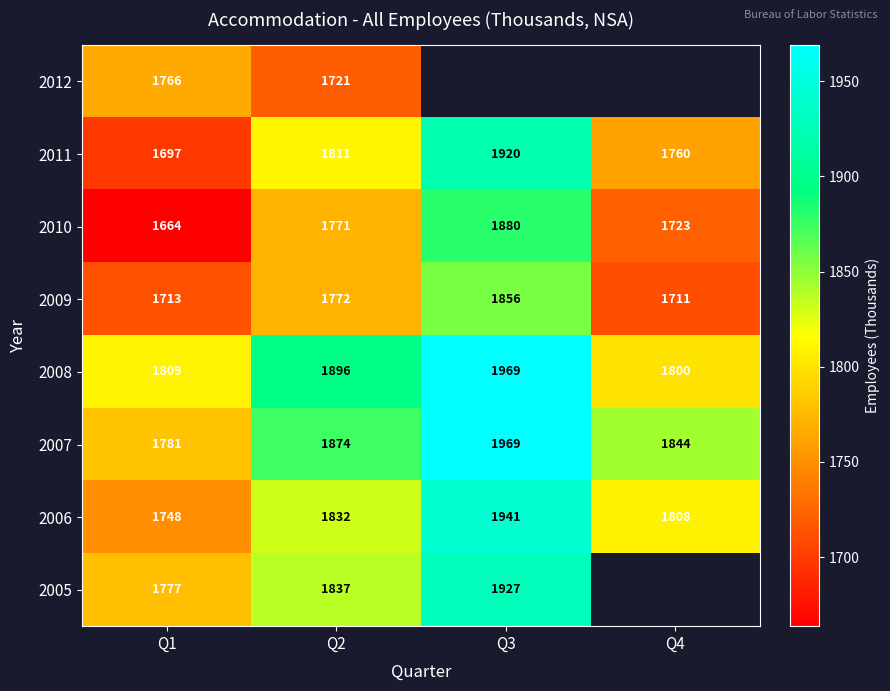

At which category is the sum across all series the highest?

Q2